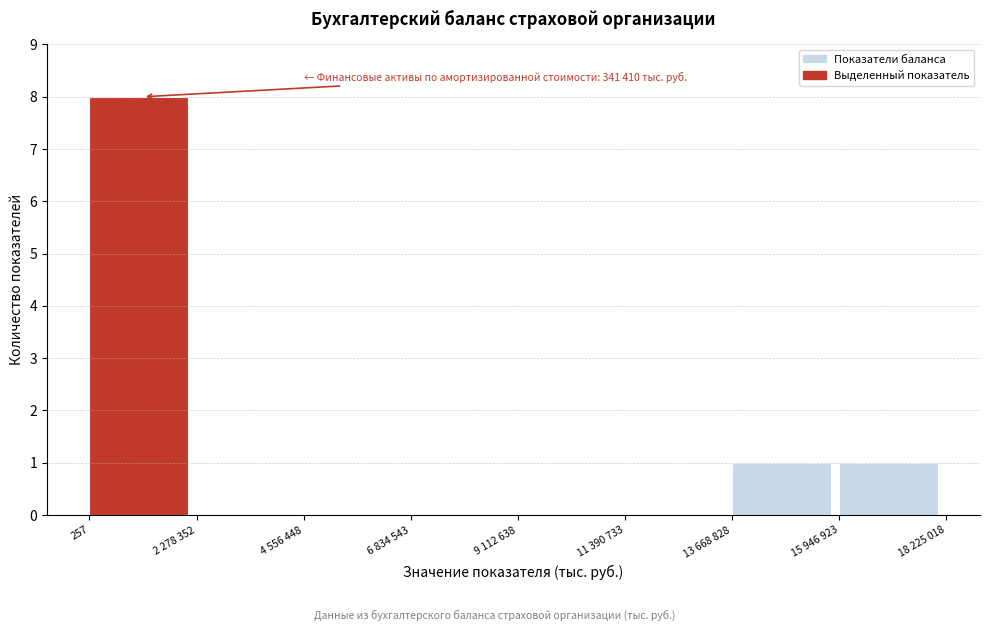

Reading left to right, list all the values displayed in this chart.

257=8	2 278 352=0	4 556 448=0	6 834 543=0	9 112 638=0	11 390 733=0	13 668 828=1	15 946 923=1